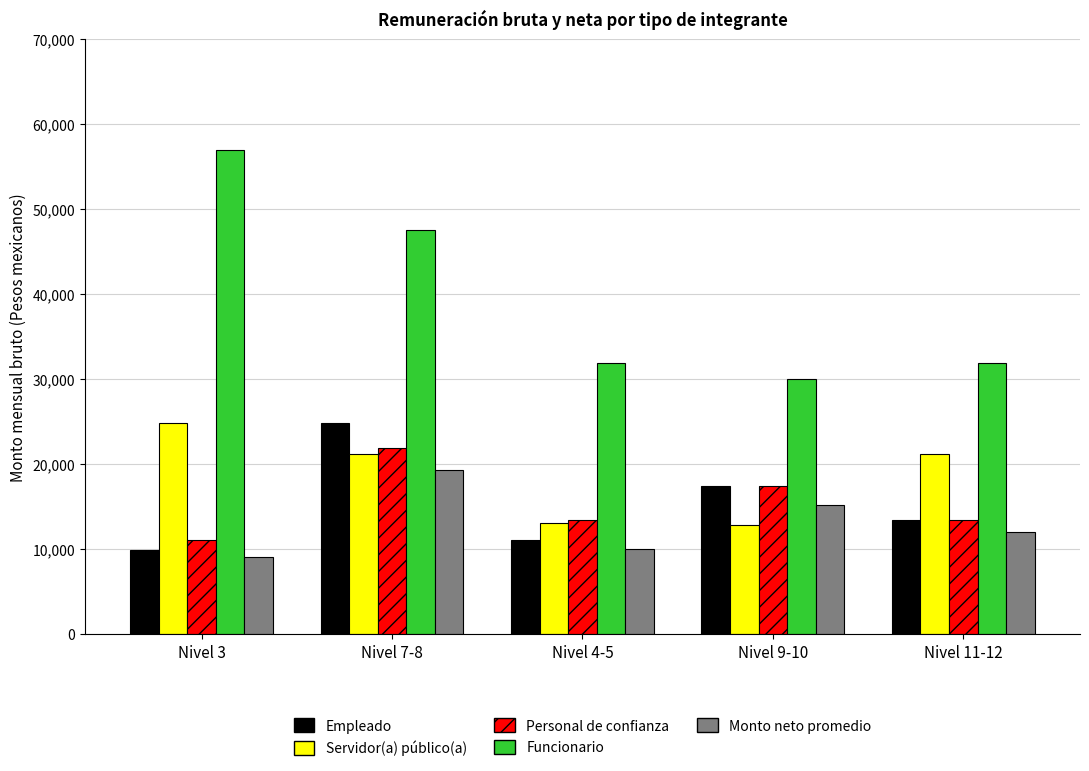

What is the difference between the highest and lowest values at Nivel 7-8?

28185.2